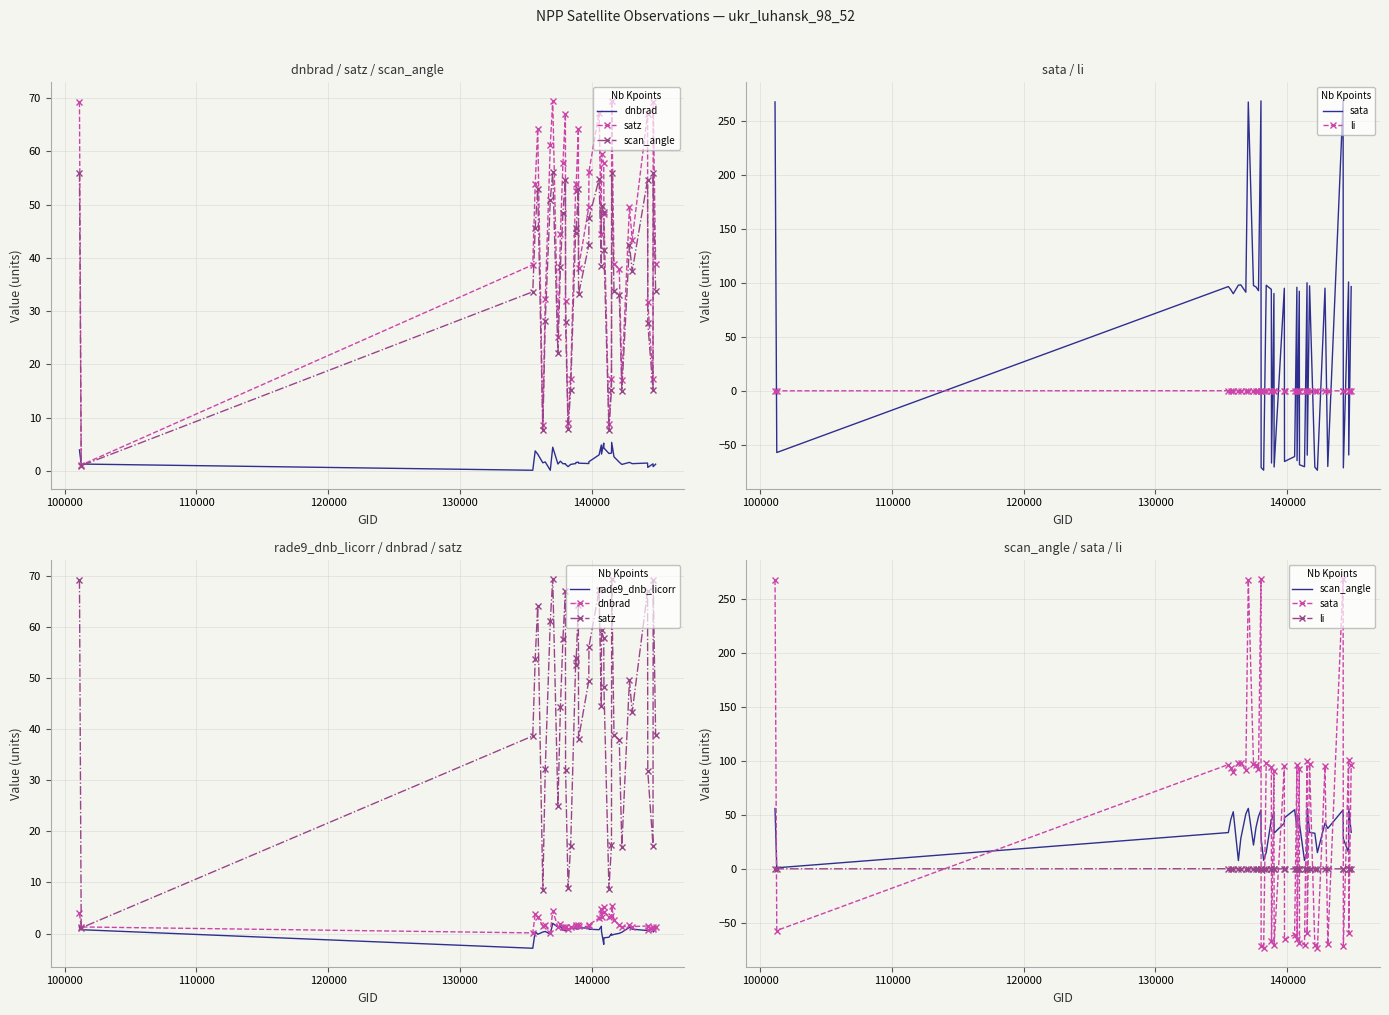

How many lines are shown in the chart?

6